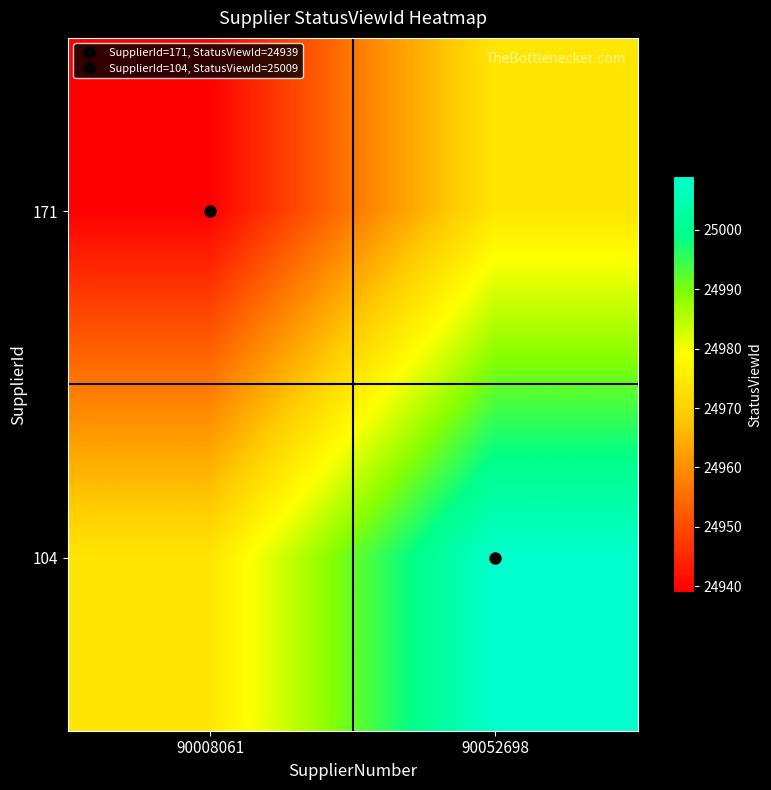

Reading left to right, list all the values displayed in this chart.

171: 90008061=24939	90052698=24974
104: 90008061=24974	90052698=25009